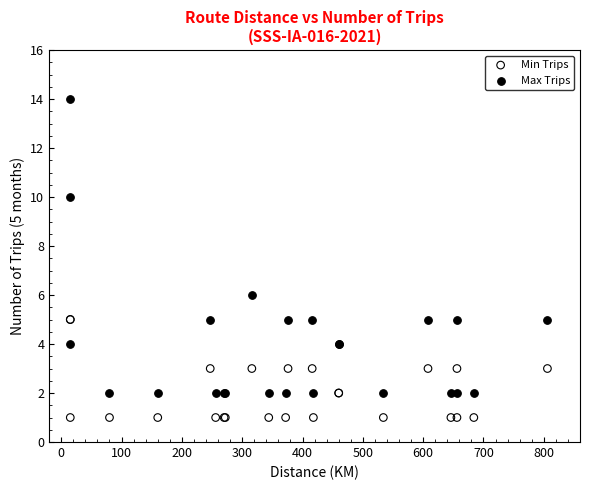

What is the X range (max minus min) for the scatter plot?

791